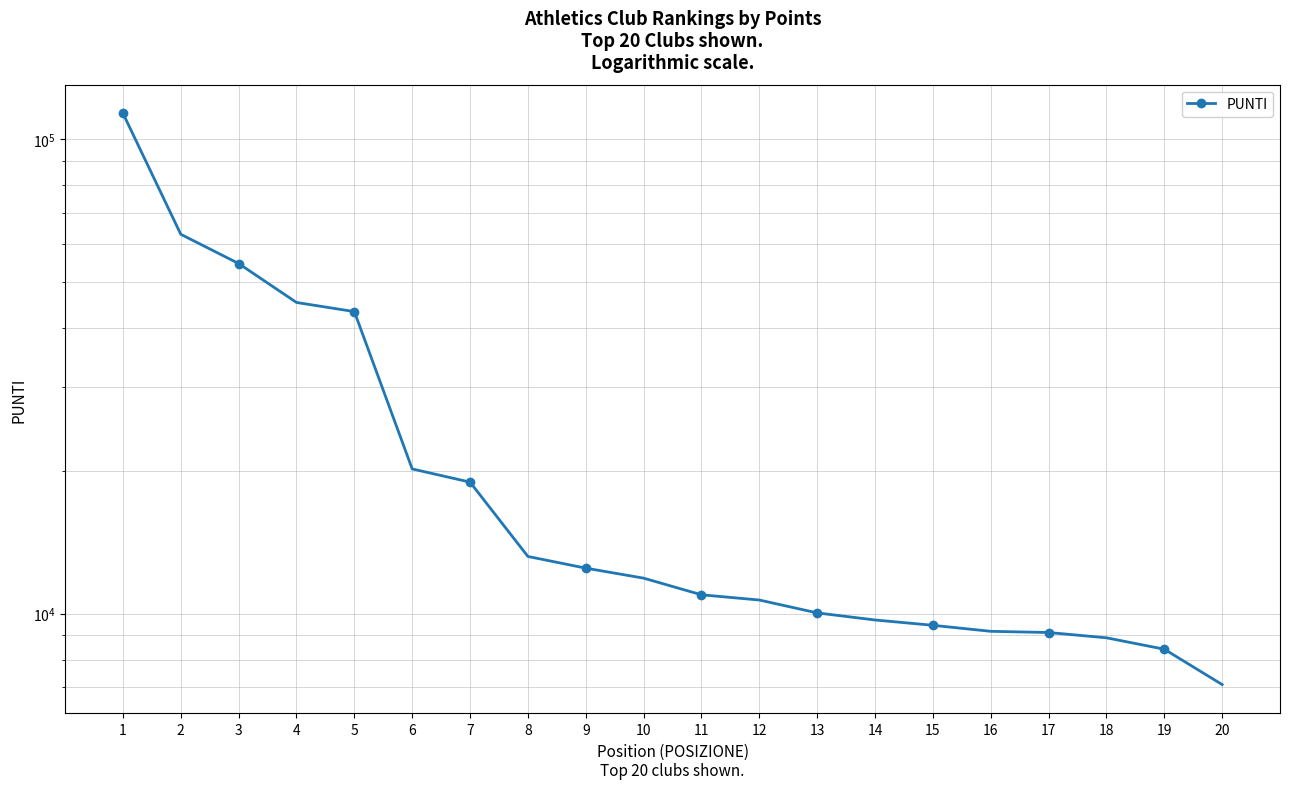

Rank the categories by value from lowest to highest.

20, 19, 18, 17, 16, 15, 14, 13, 12, 11, 10, 9, 8, 7, 6, 5, 4, 3, 2, 1